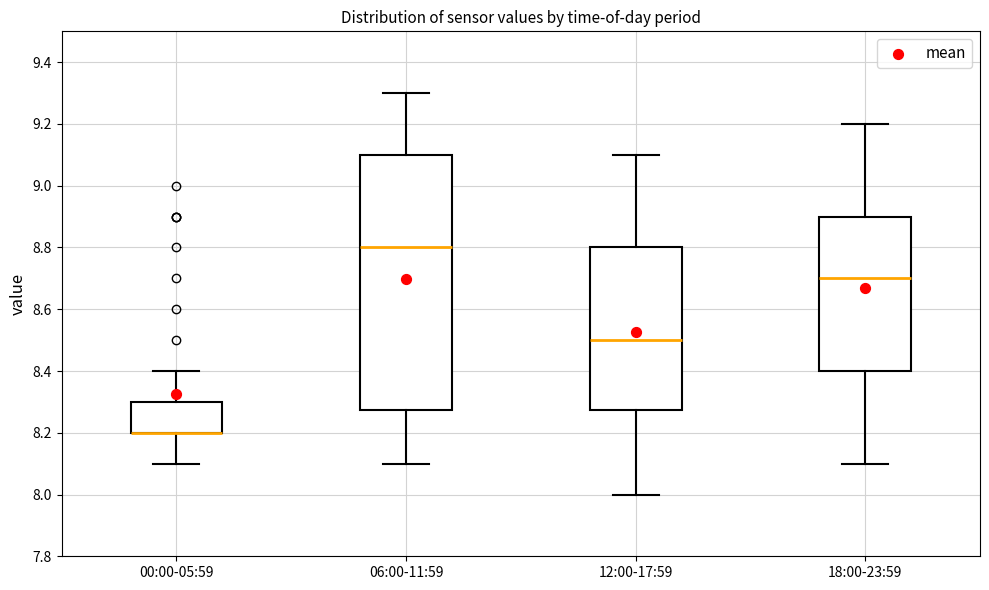

Which box is the tallest, from its lower edge to its upper edge?

06:00-11:59